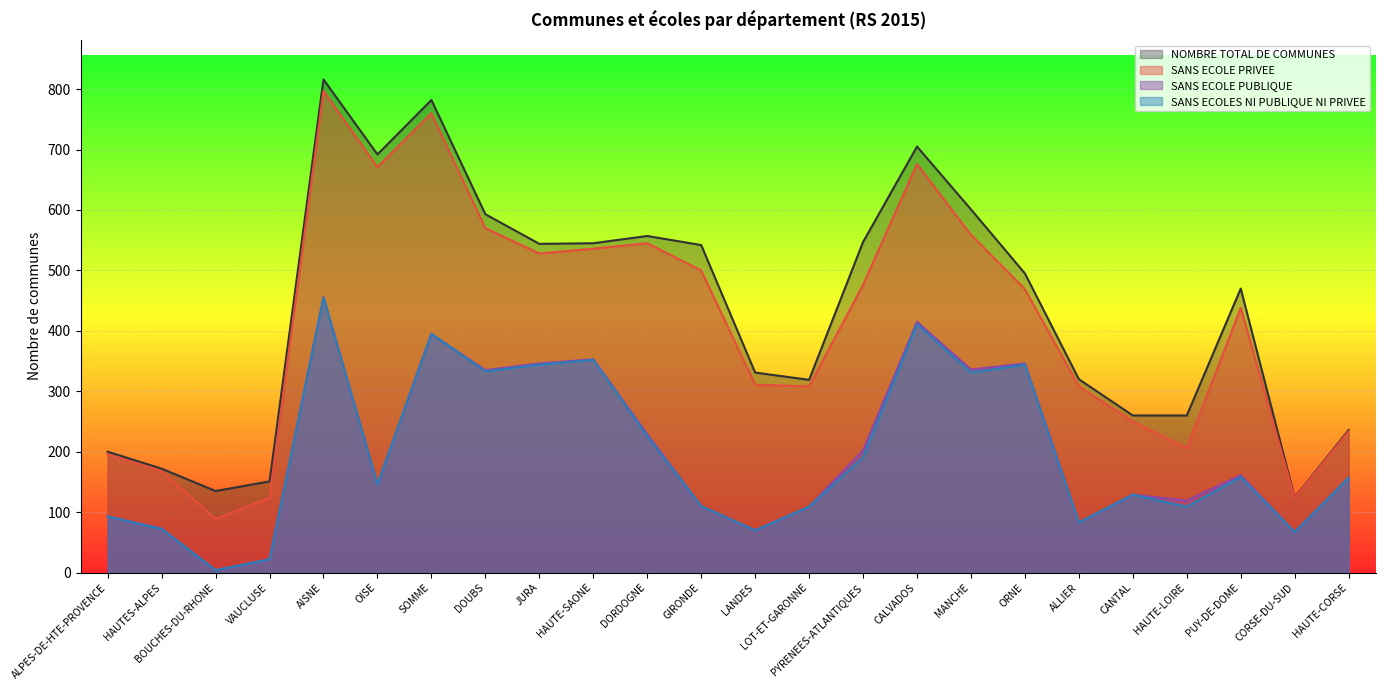

Does the chart display data point markers on the line(s)?

No